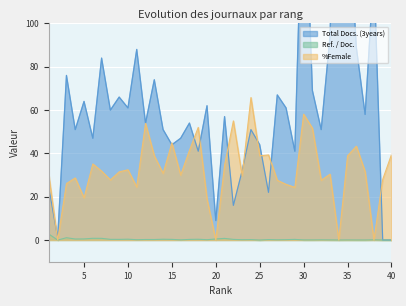

What is the value of the %Female point at the 18th from the left?

52.0